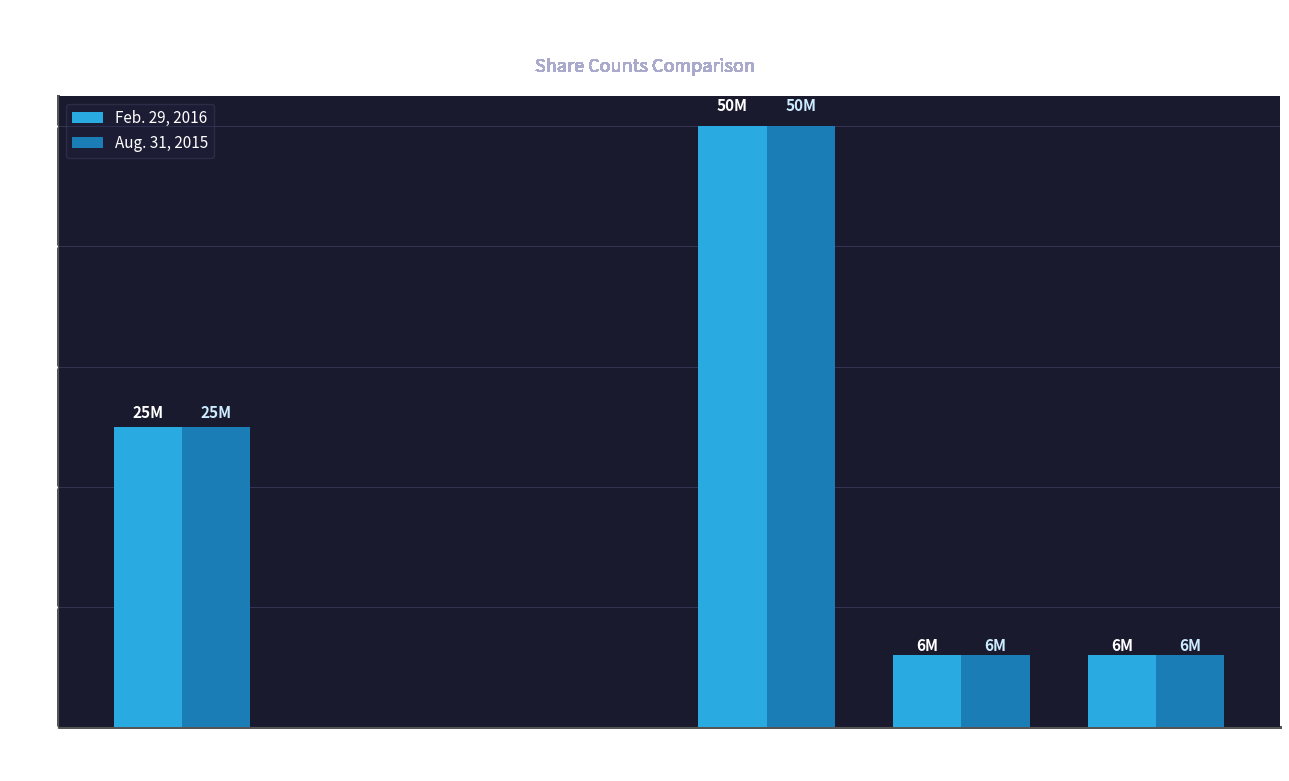

What is the maximum value shown in the chart?

50000000